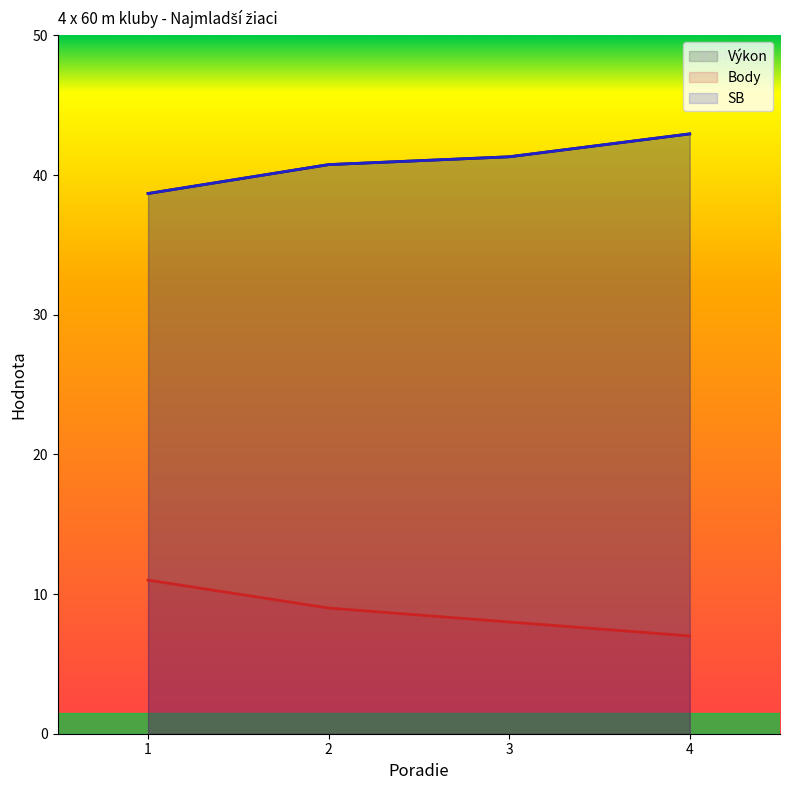

Which series has the largest range (max minus min)?

Výkon